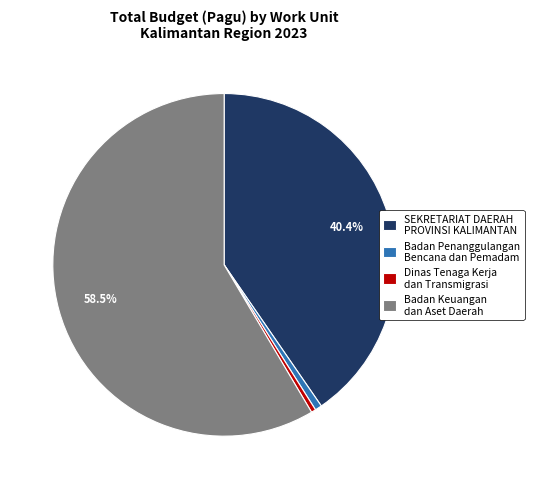

Do Dinas Tenaga Kerja dan Transmigrasi and Badan Keuangan dan Aset Daerah together represent more than half of the pie?

Yes